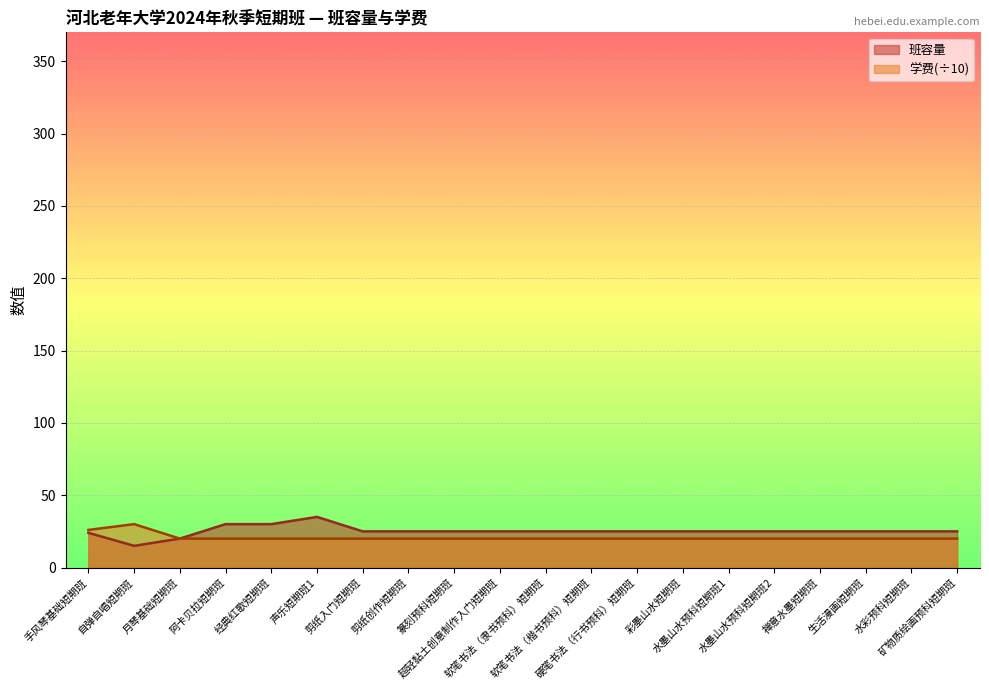

What is the average value of the 班容量 series?

25